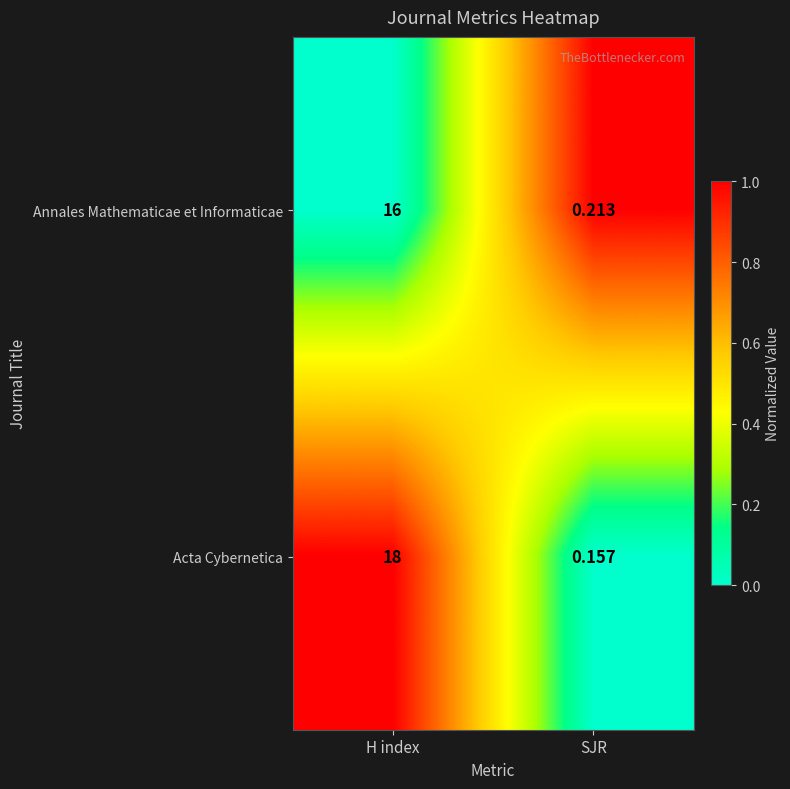

Is the value of Acta Cybernetica at SJR greater than the value of Annales Mathematicae et Informaticae at H index?

No